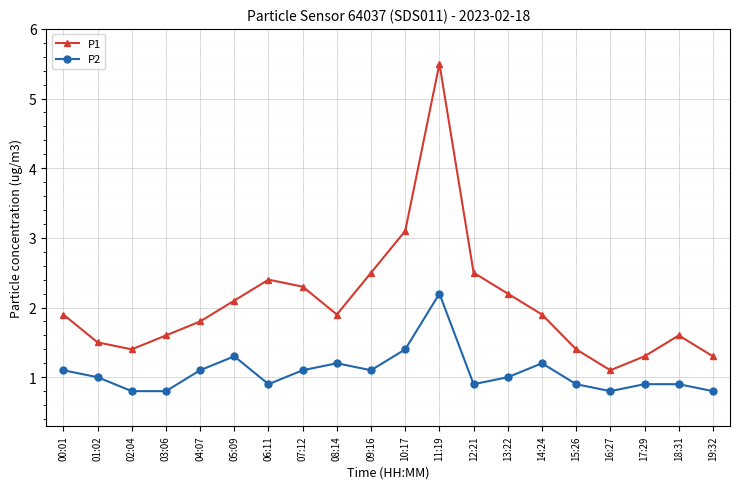

True or false: P2 and P1 cross at least once.

False